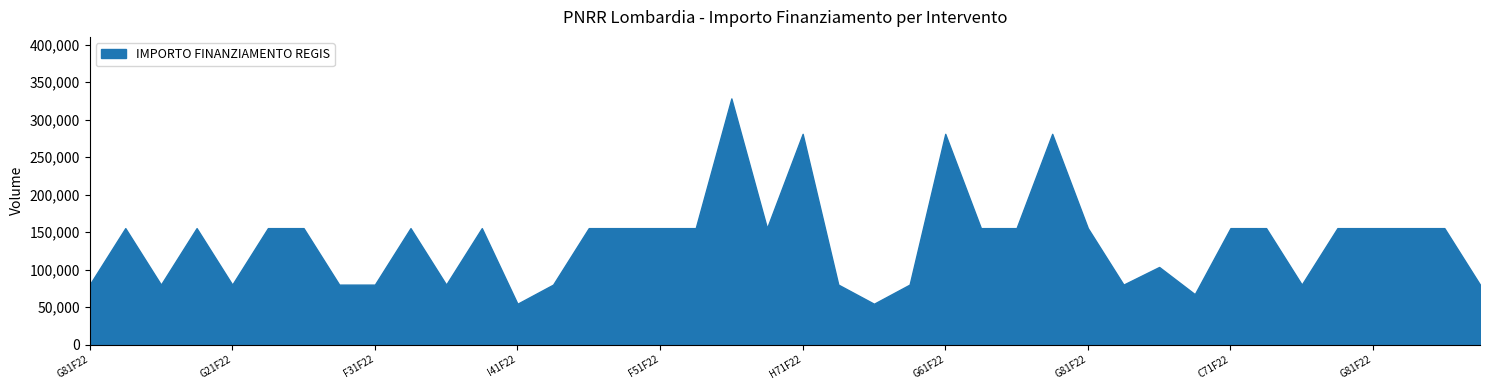

Approximately how many times larger is the value at I41F22003190006 compared to H41F22003300006?

0.4